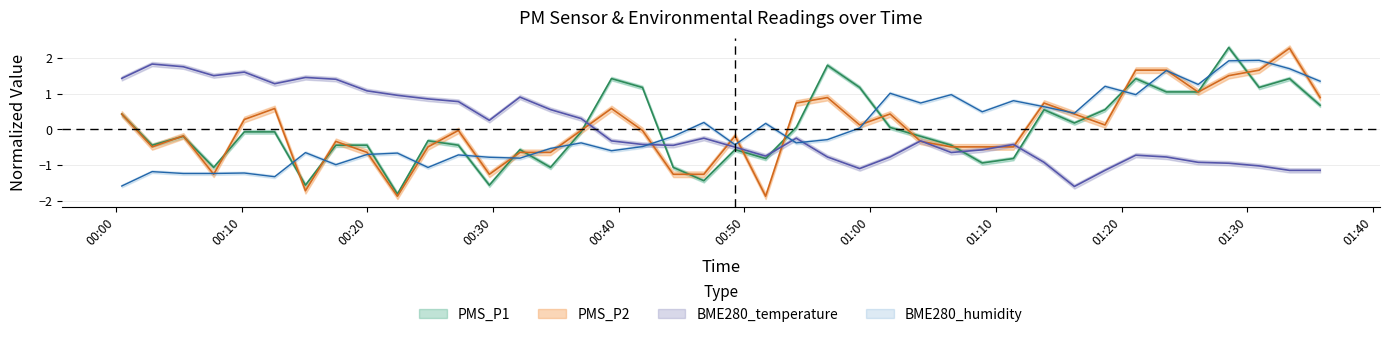

How many data points in PMS_P1 are above 0?

17